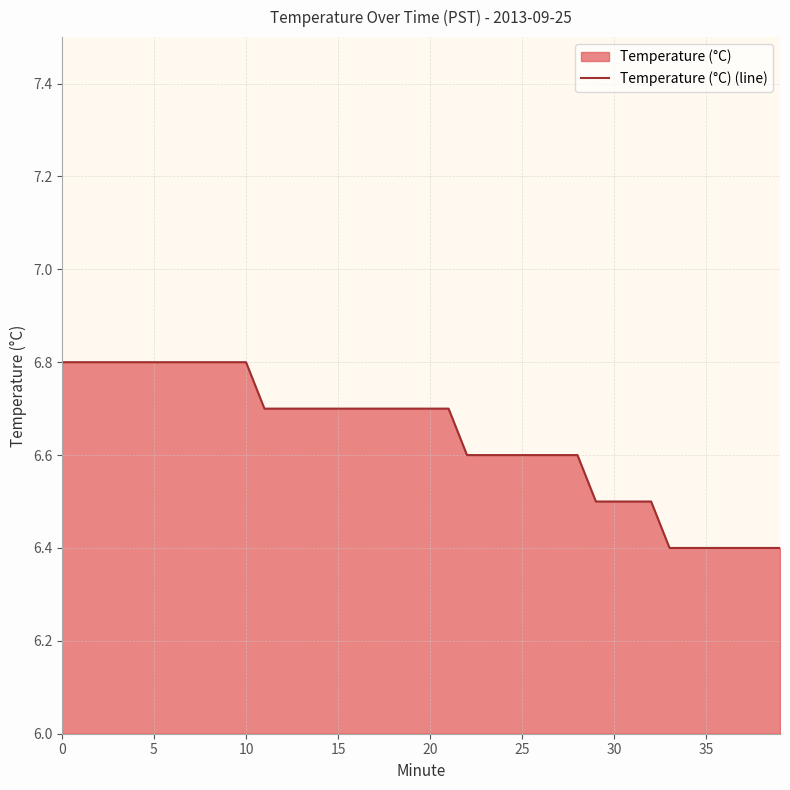

The chart shows a value of 6.4 at 39. True or false?

True